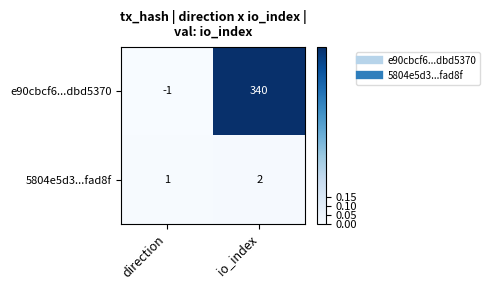

At how many categories does at least one series exceed 0?

2